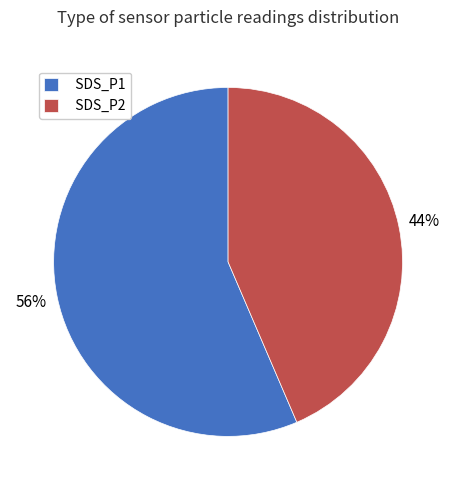

Is there any slice that represents more than half of the pie?

Yes